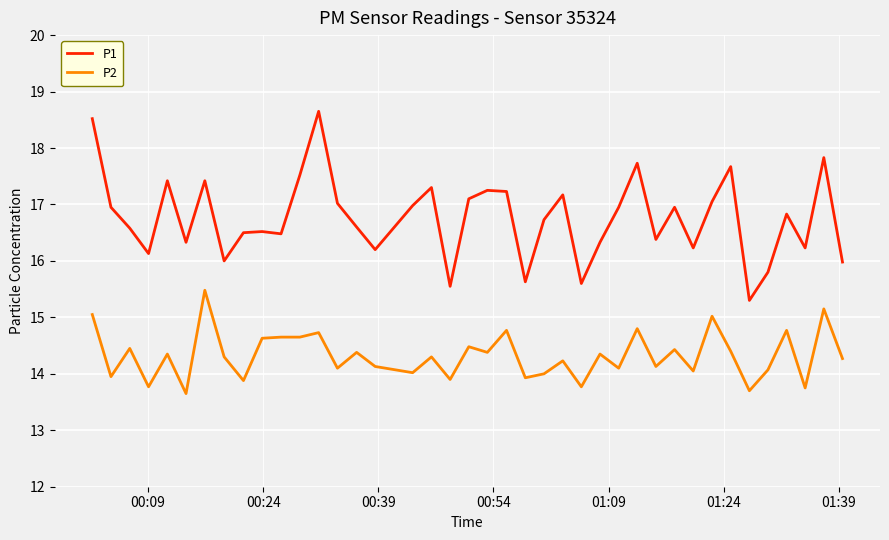

Which series has the widest spread of values?

P1